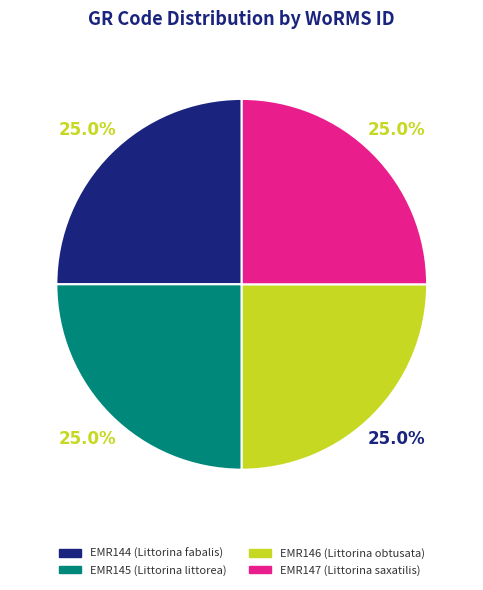

The EMR146 slice represents 25% of the pie. True or false?

True